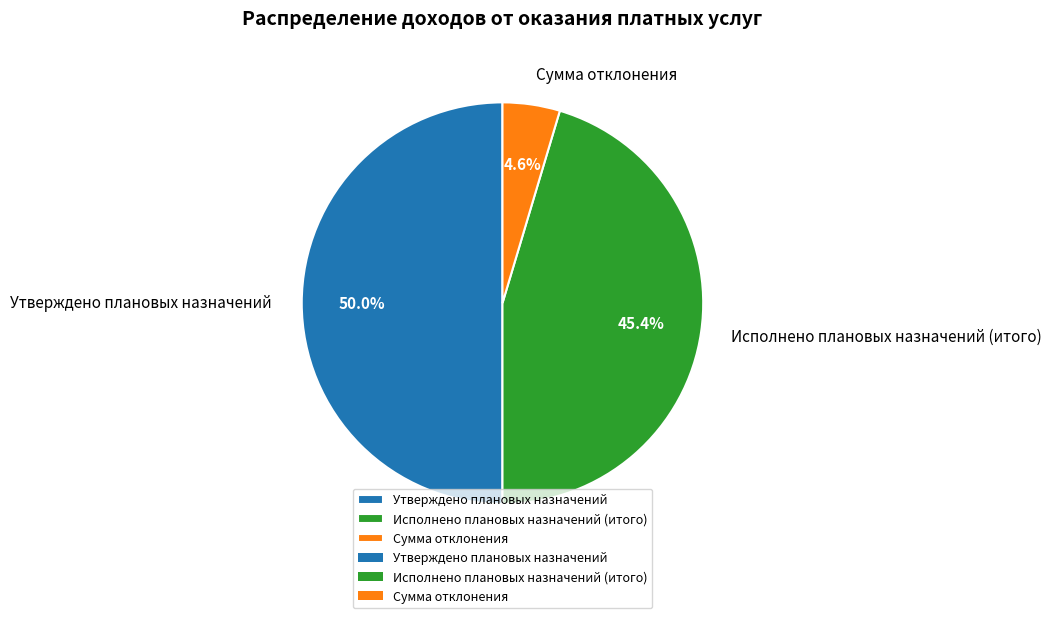

Rank the categories by value from lowest to highest.

Сумма отклонения, Исполнено плановых назначений (итого), Утверждено плановых назначений